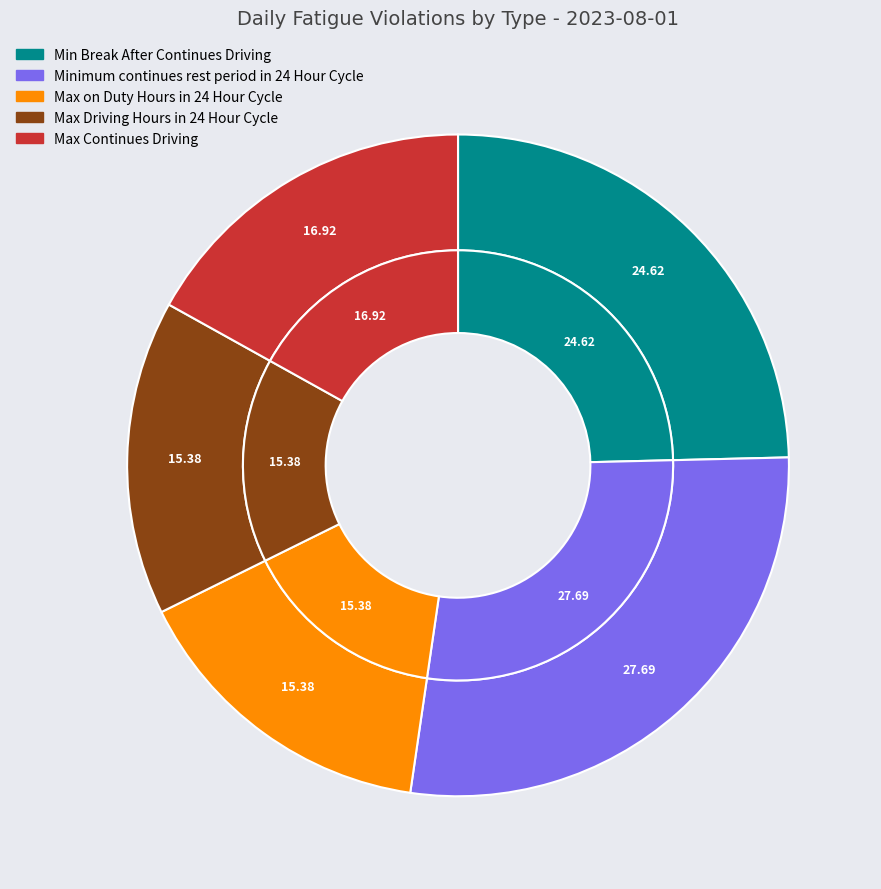

How many segments does this pie chart have?

5